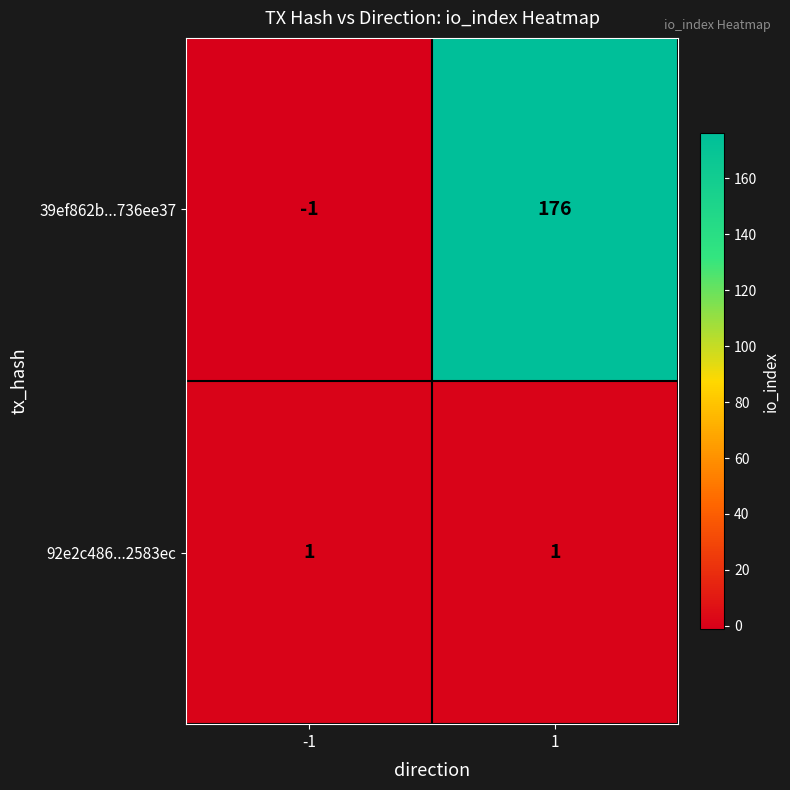

Which series has the widest spread of values?

39ef862b...736ee37